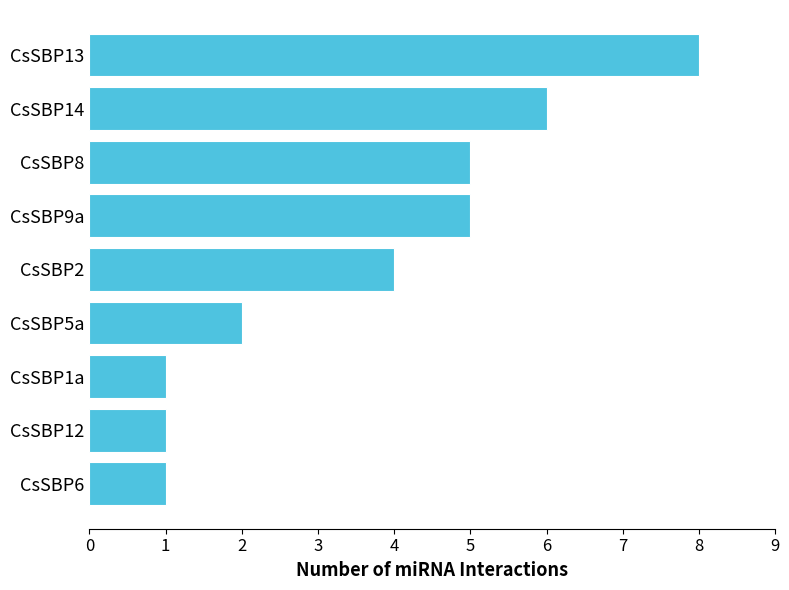

What is the difference between the second highest and minimum values?

5